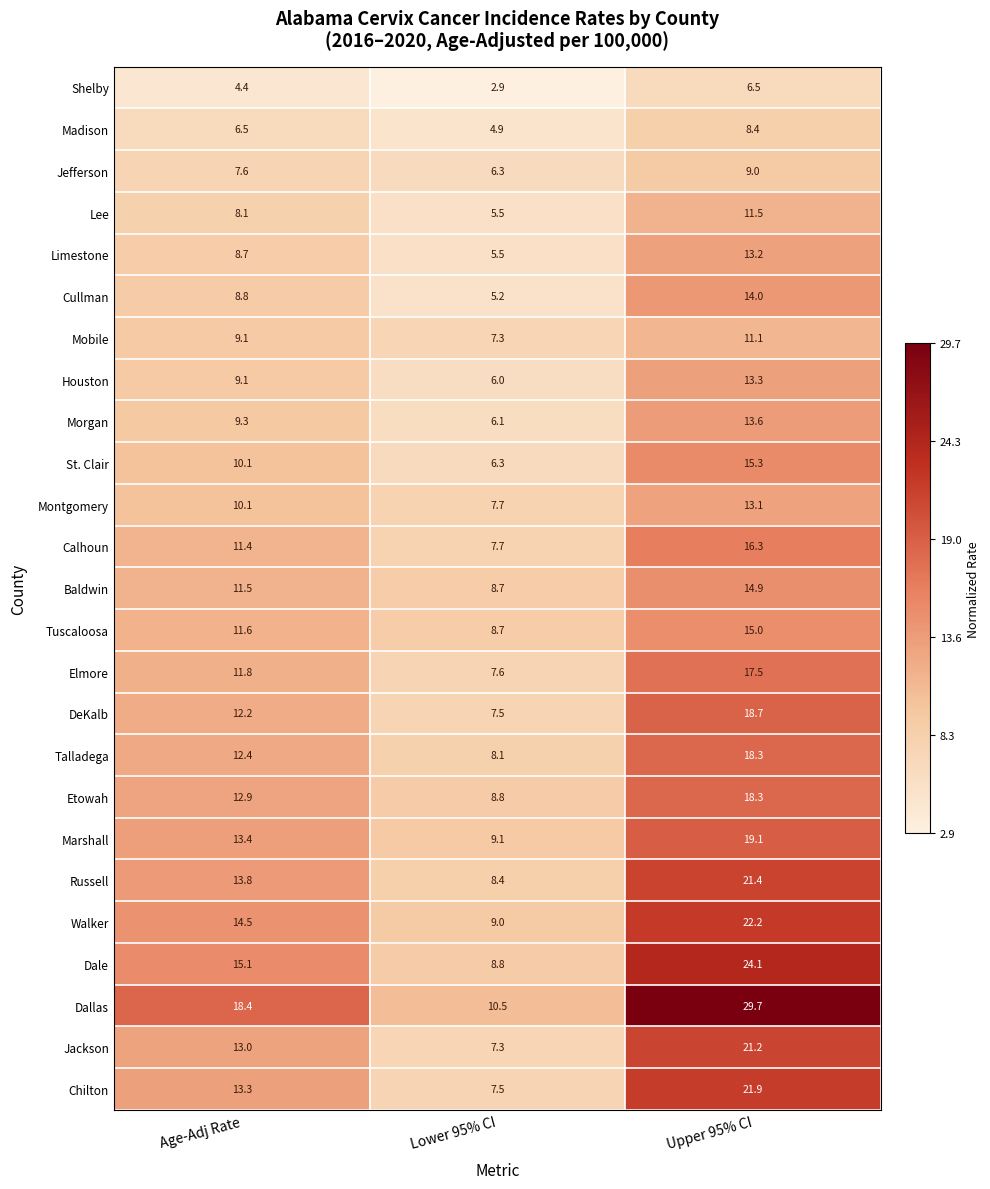

List the labels in order of Dallas value, largest first.

Upper 95% CI, Age-Adj Rate, Lower 95% CI